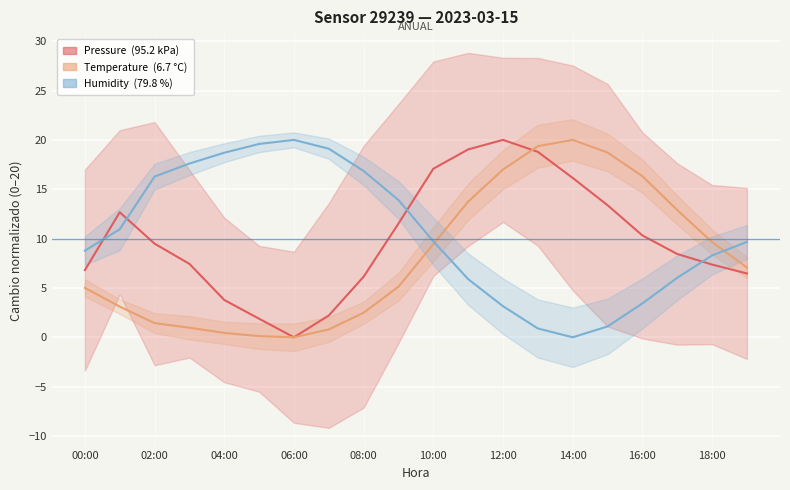

Which has a higher value, 12:00 or 00:00?

12:00